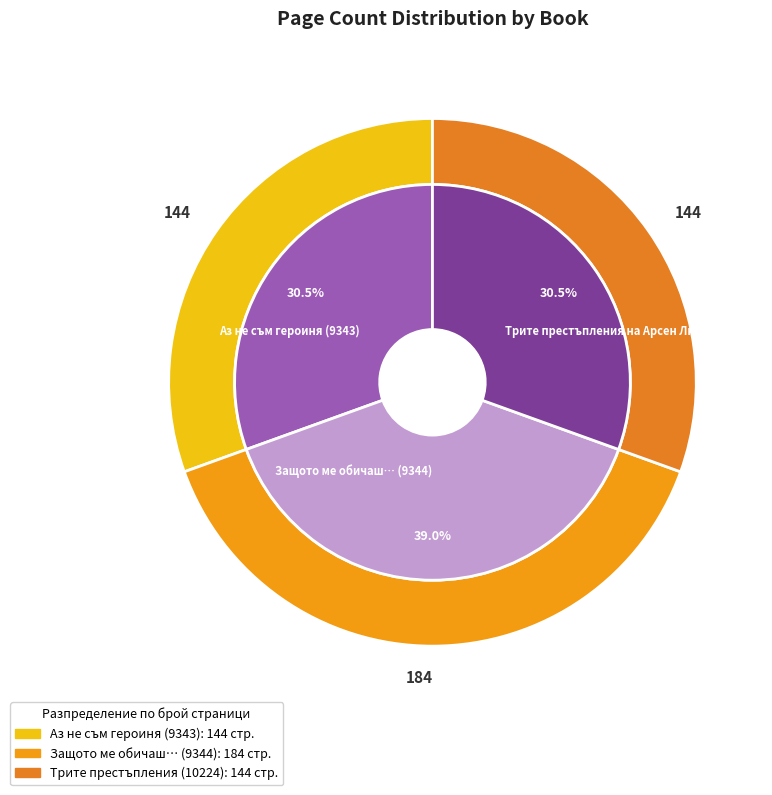

What is the change in value from Аз не съм героиня (9343) to Защото ме обичаш… (9344)?

+40